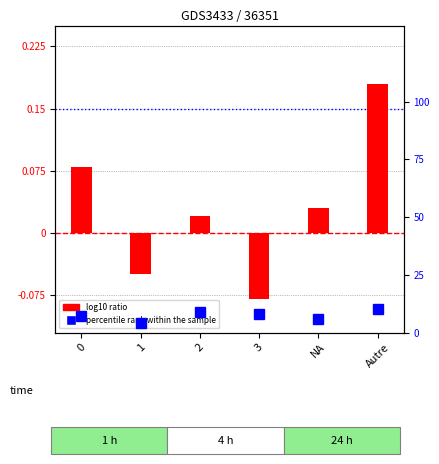

Is the value of log10 ratio at 0 greater than the value of percentile rank within the sample at 1?

Yes